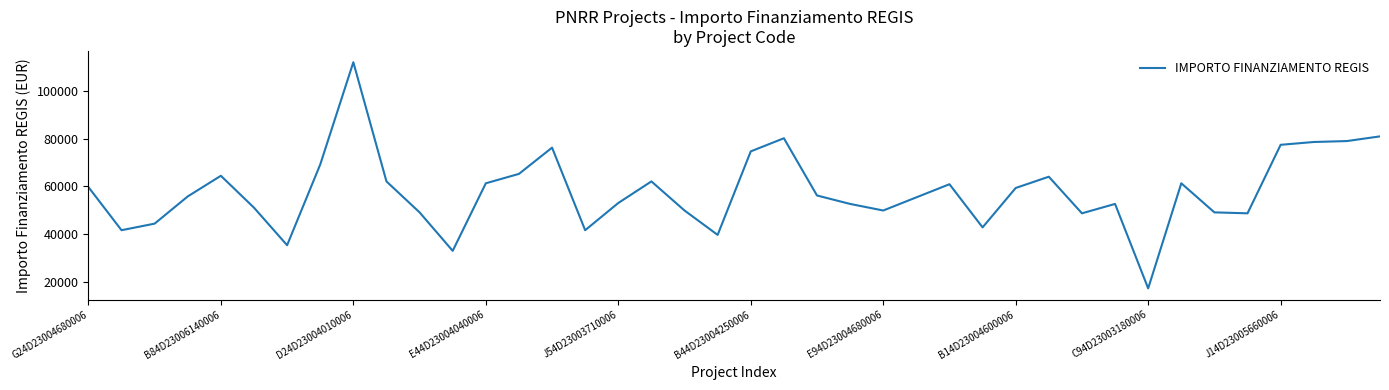

What is the smallest value displayed?

17283.4